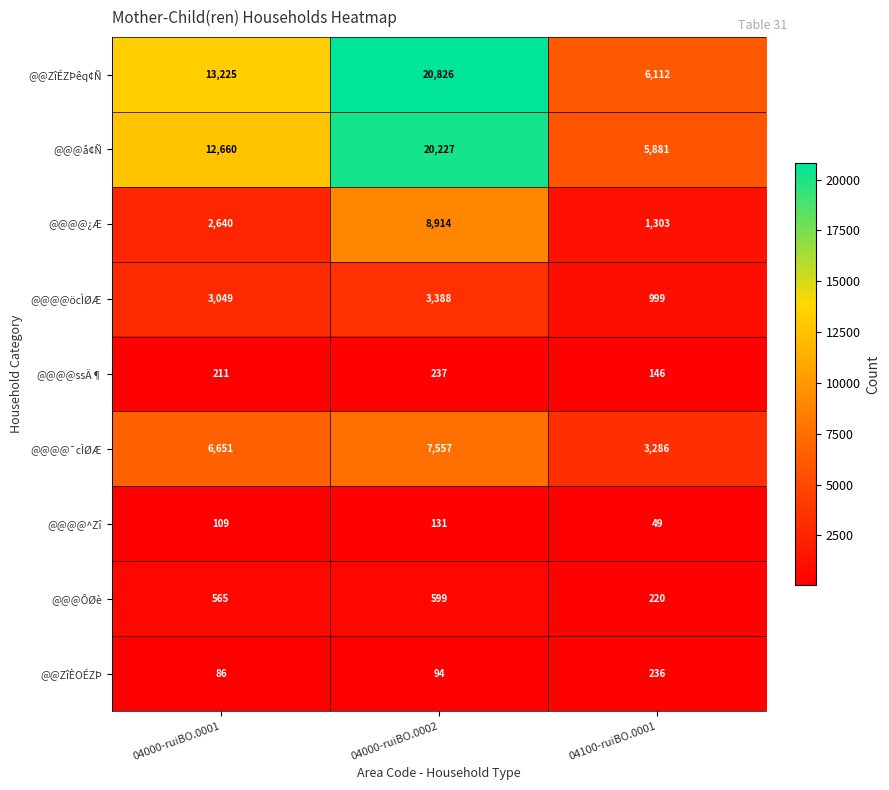

At which category is the sum across all series the highest?

04000-ruiBO.0002